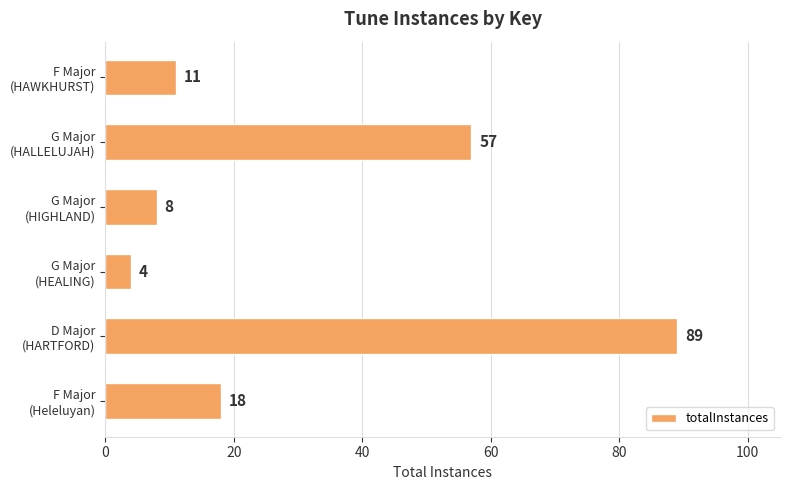

Rank the categories by value from lowest to highest.

G Major
(HEALING), G Major
(HIGHLAND), F Major
(HAWKHURST), F Major
(Heleluyan), G Major
(HALLELUJAH), D Major
(HARTFORD)